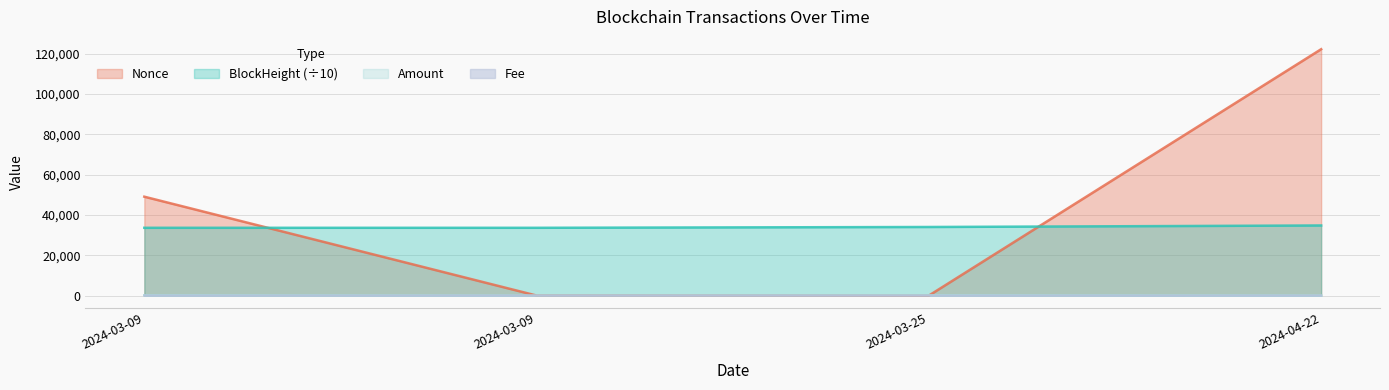

Which series has the largest range (max minus min)?

Nonce